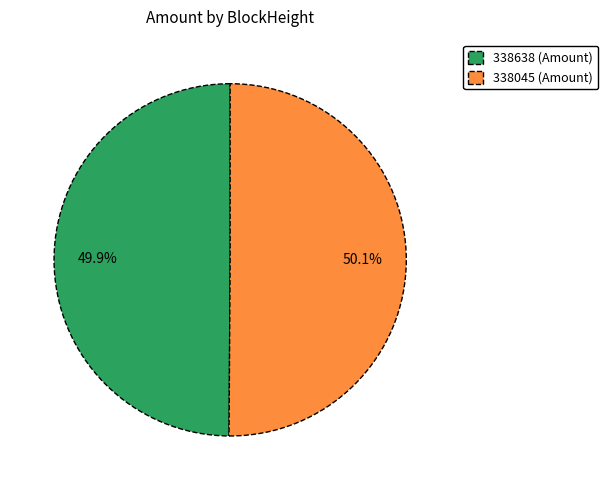

To the nearest percent, what is the difference between the 338638 and 338045 slice percentages?

0%